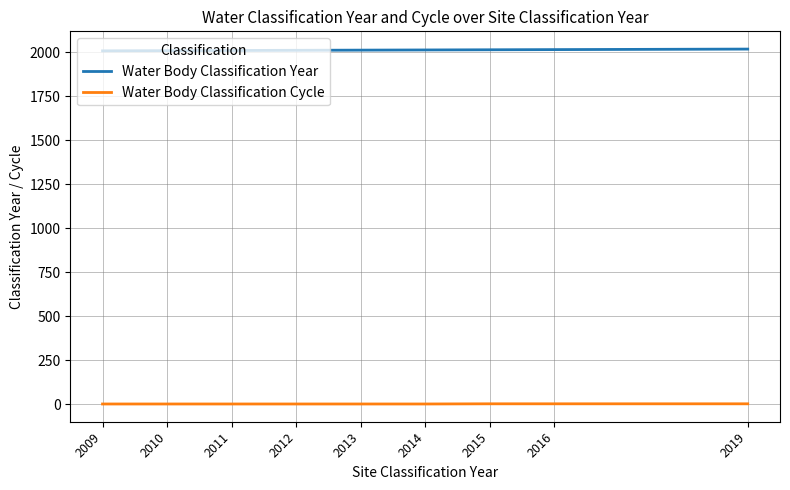

Is the value of Water Body Classification Cycle at 2016 greater than the value of Water Body Classification Year at 2015?

No